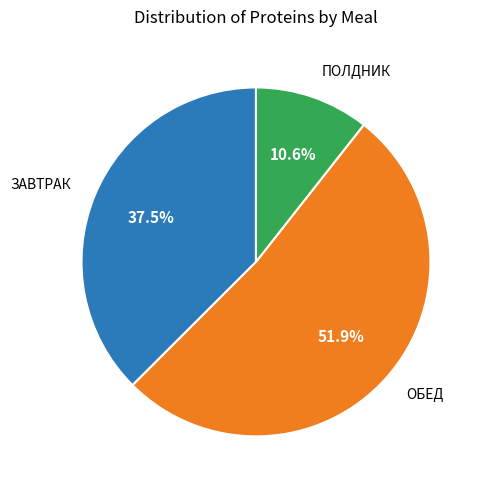

Does any single category account for the majority?

Yes